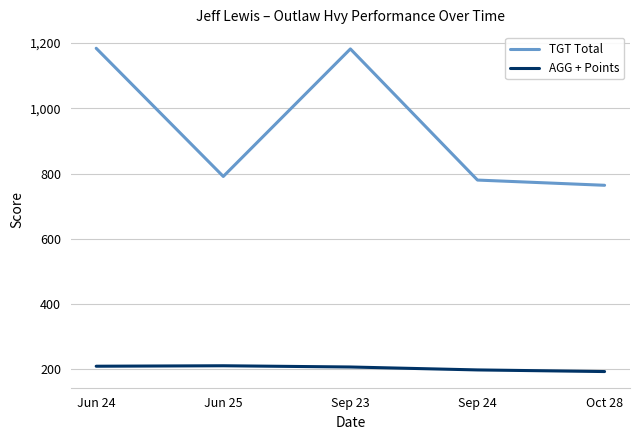

Is it true that AGG + Points equals 332.6 at Jun 24?

False